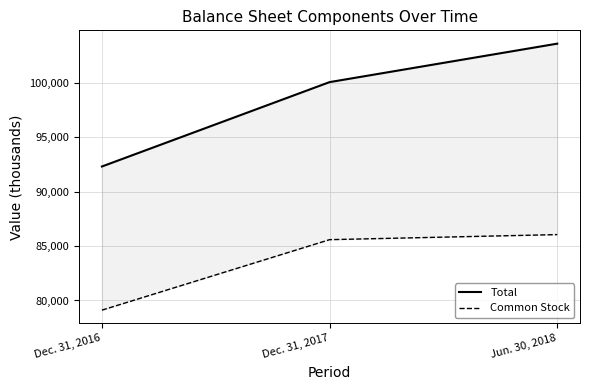

Reading left to right, list all the values displayed in this chart.

Total: Dec. 31, 2016=92298	Dec. 31, 2017=100044	Jun. 30, 2018=103574
Common Stock: Dec. 31, 2016=79114	Dec. 31, 2017=85583	Jun. 30, 2018=86048